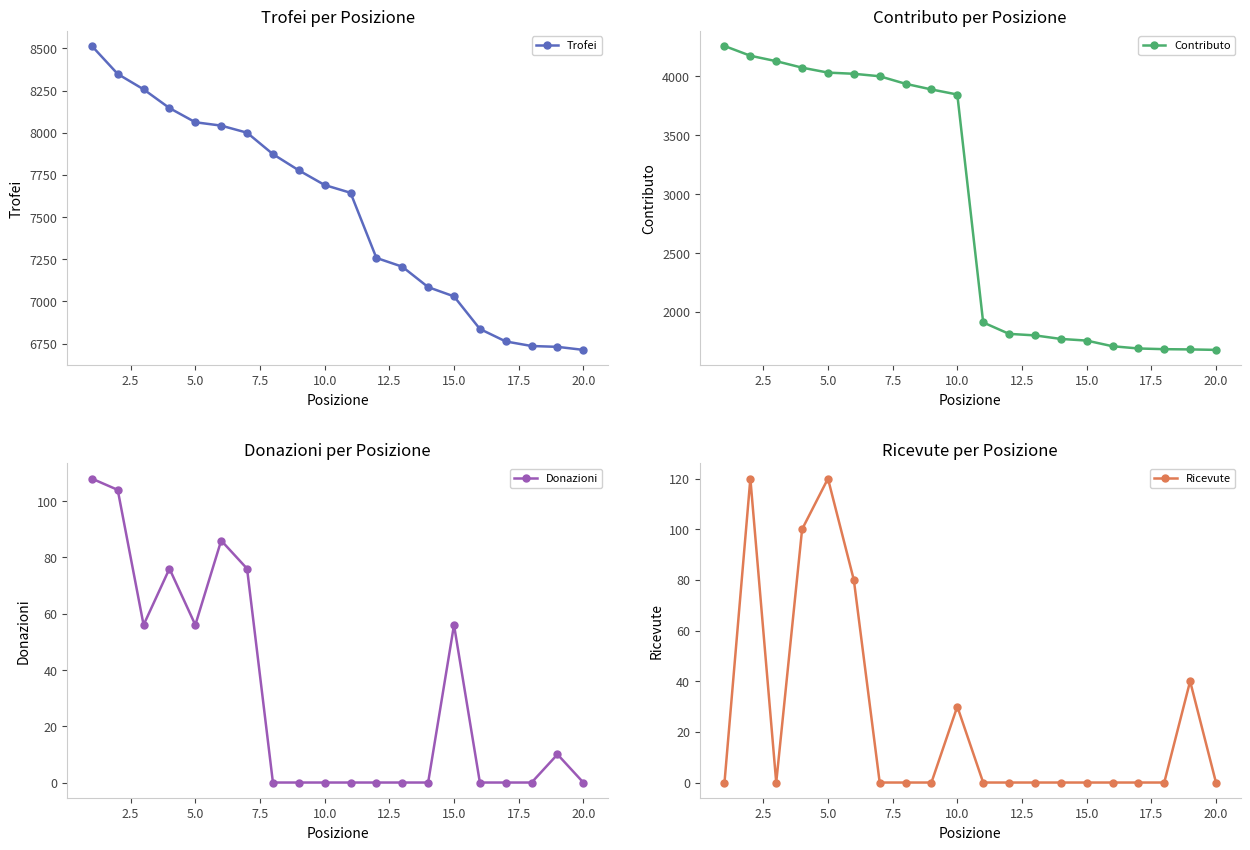

What is the minimum value for Trofei?

6713